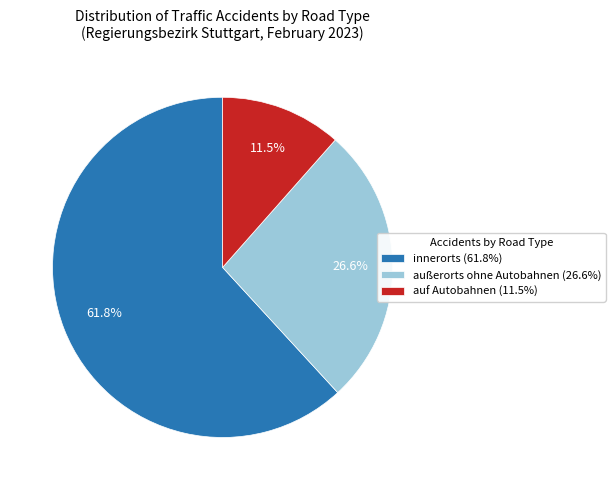

Is there any slice that represents more than half of the pie?

Yes